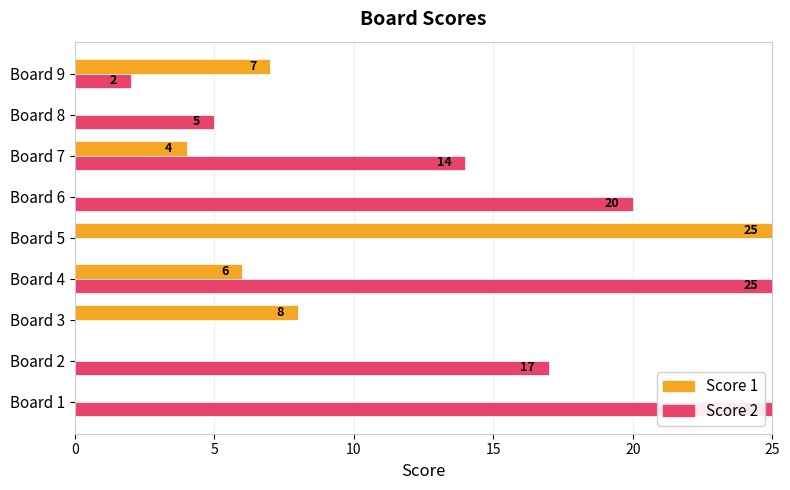

Between Board 7 and Board 8, which series saw the biggest shift?

Score 2